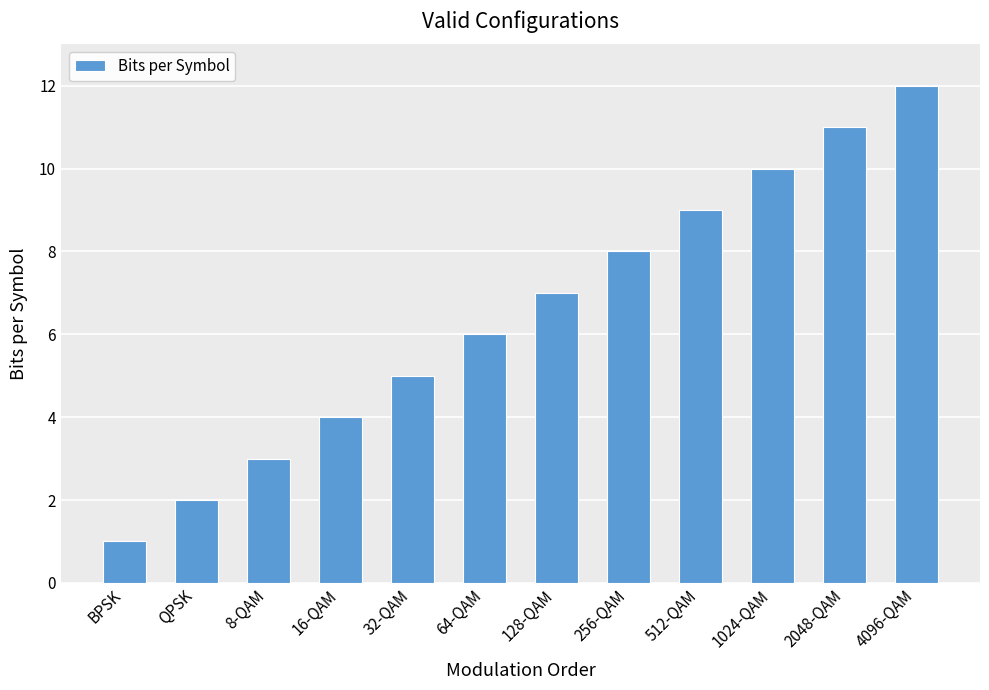

What is the label of the 5th bar from the right?

256-QAM